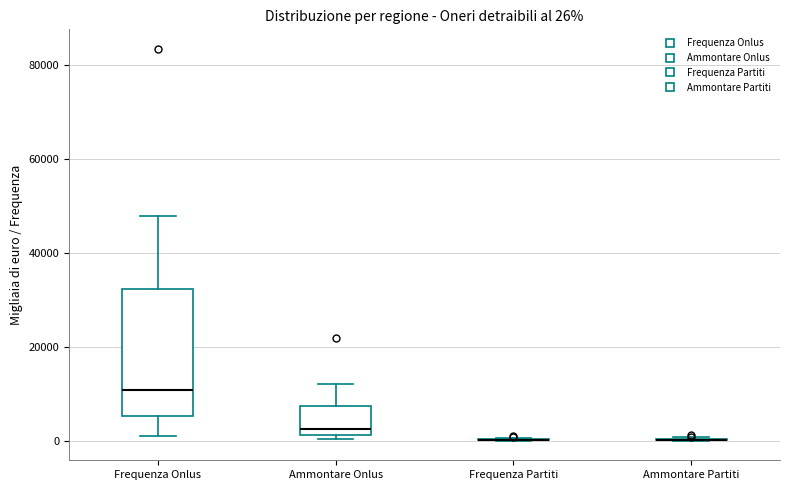

Comparing the boxes themselves (not the whiskers), which one is the tallest?

Frequenza Onlus